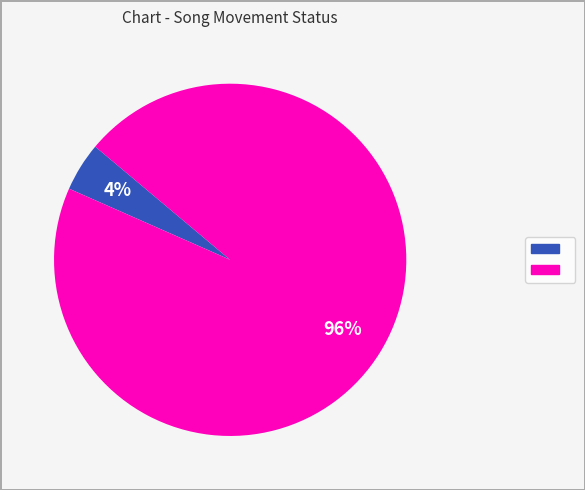

To the nearest percent, what is the average slice percentage?

50%